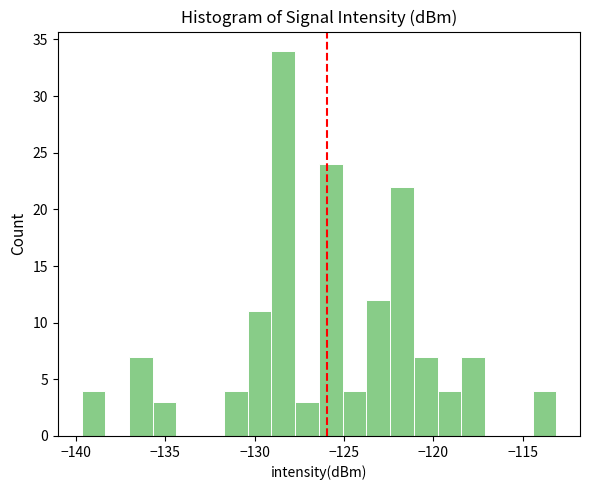

Read against the x-axis, roughly where is the centre of the tallest bar?

-128.5